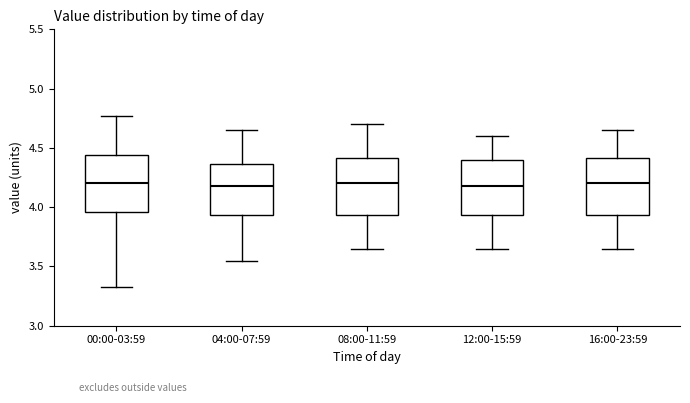

Where does the lower whisker of the box for 04:00-07:59 end on the y-axis? The values are not printed on the chart, so give them approximately, as read against the axis.

3.55